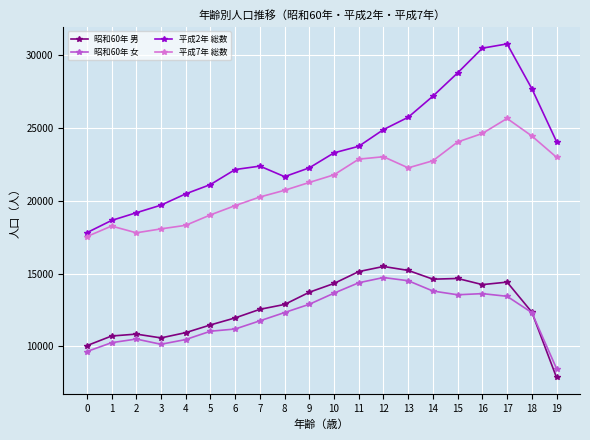

What is the lowest value of the 昭和60年 女 series?

8484